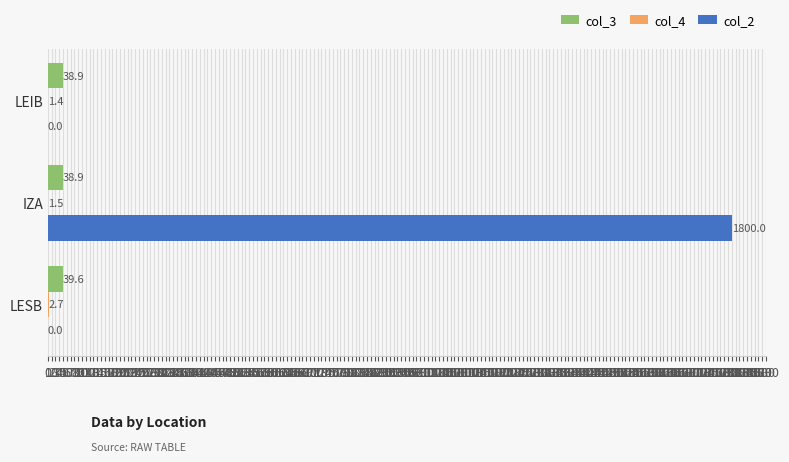

Is it true that col_3 equals 38.9 at LEIB?

True